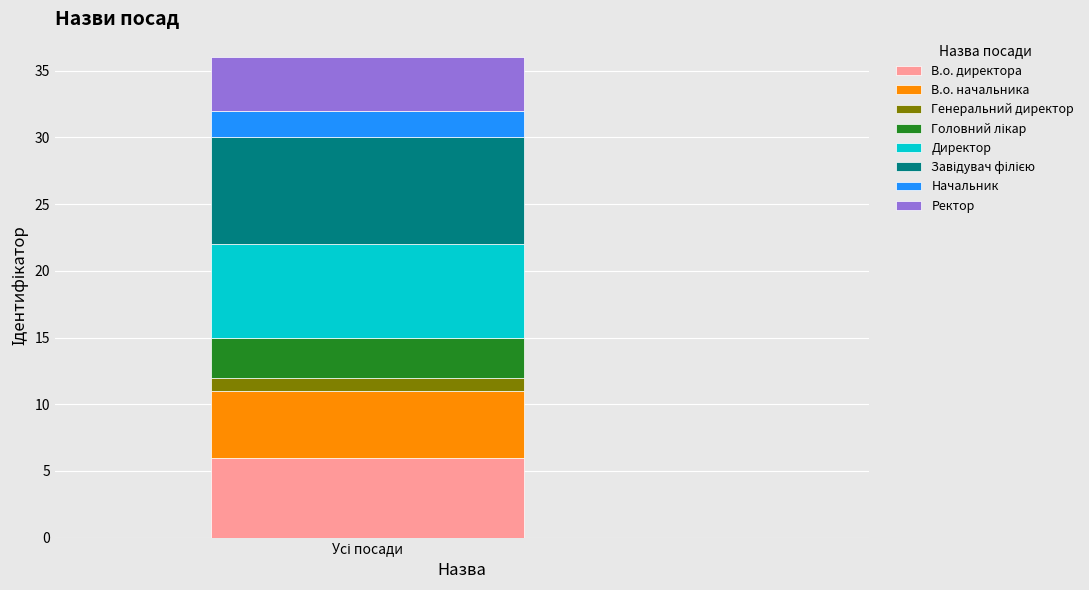

What is the highest value of the В.о. директора series?

6